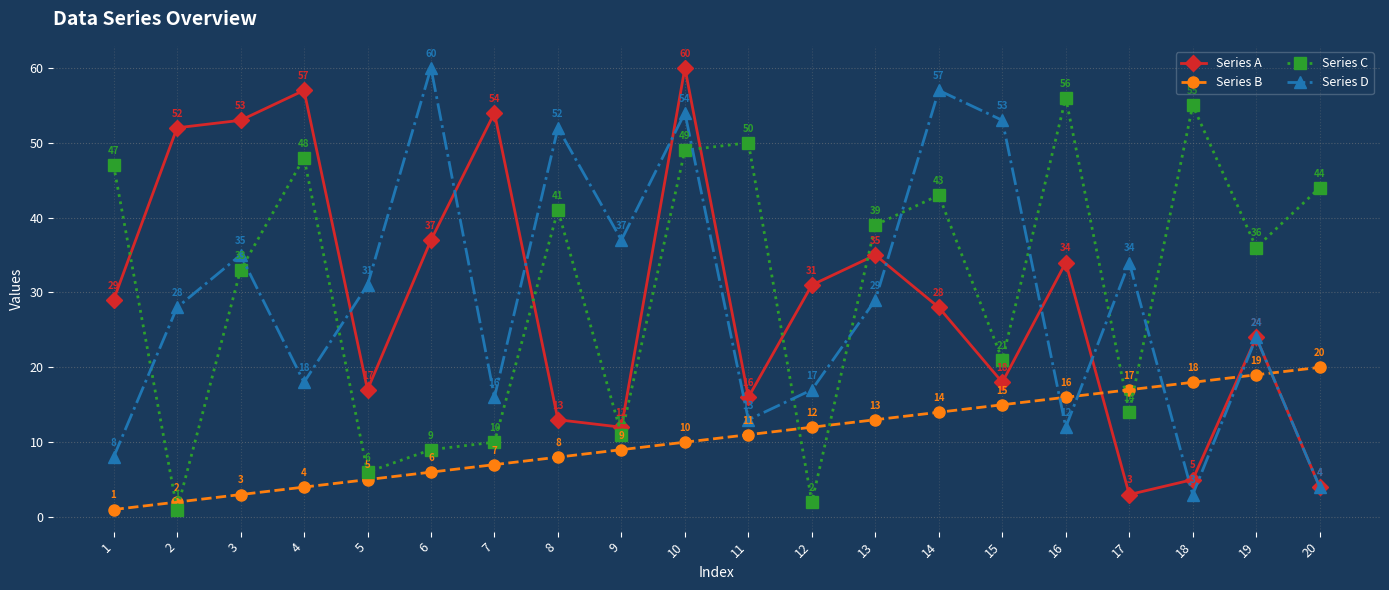

How many interior local valleys does the Series A series have?

5